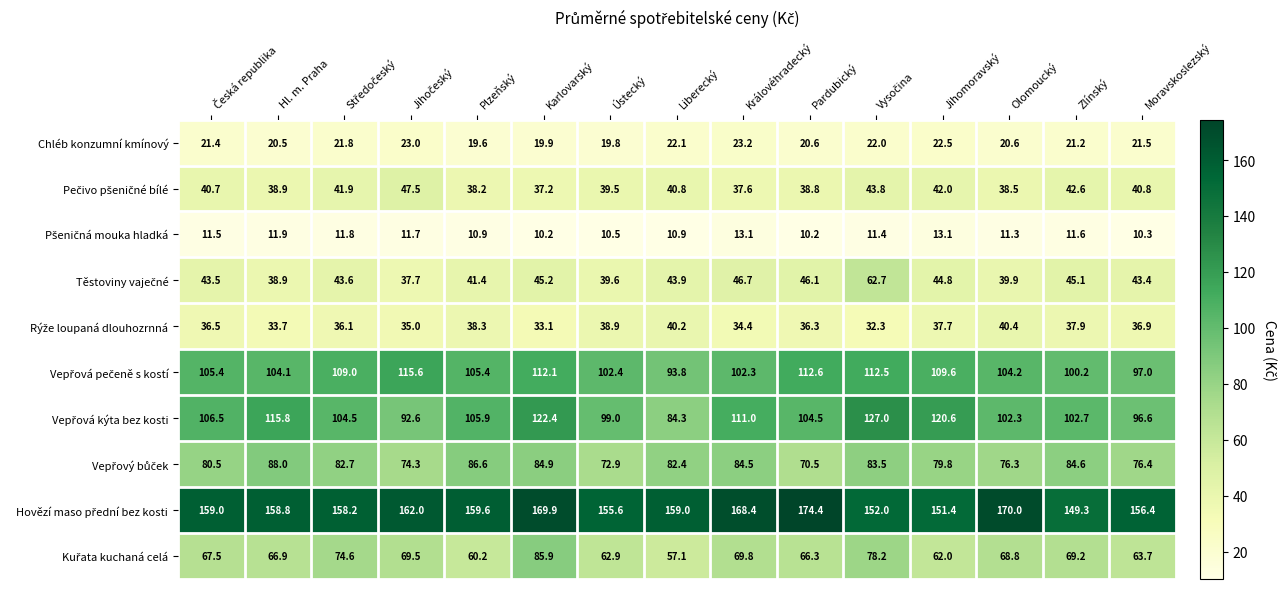

What is the spread (max minus min) of values at Moravskoslezský?

146.1